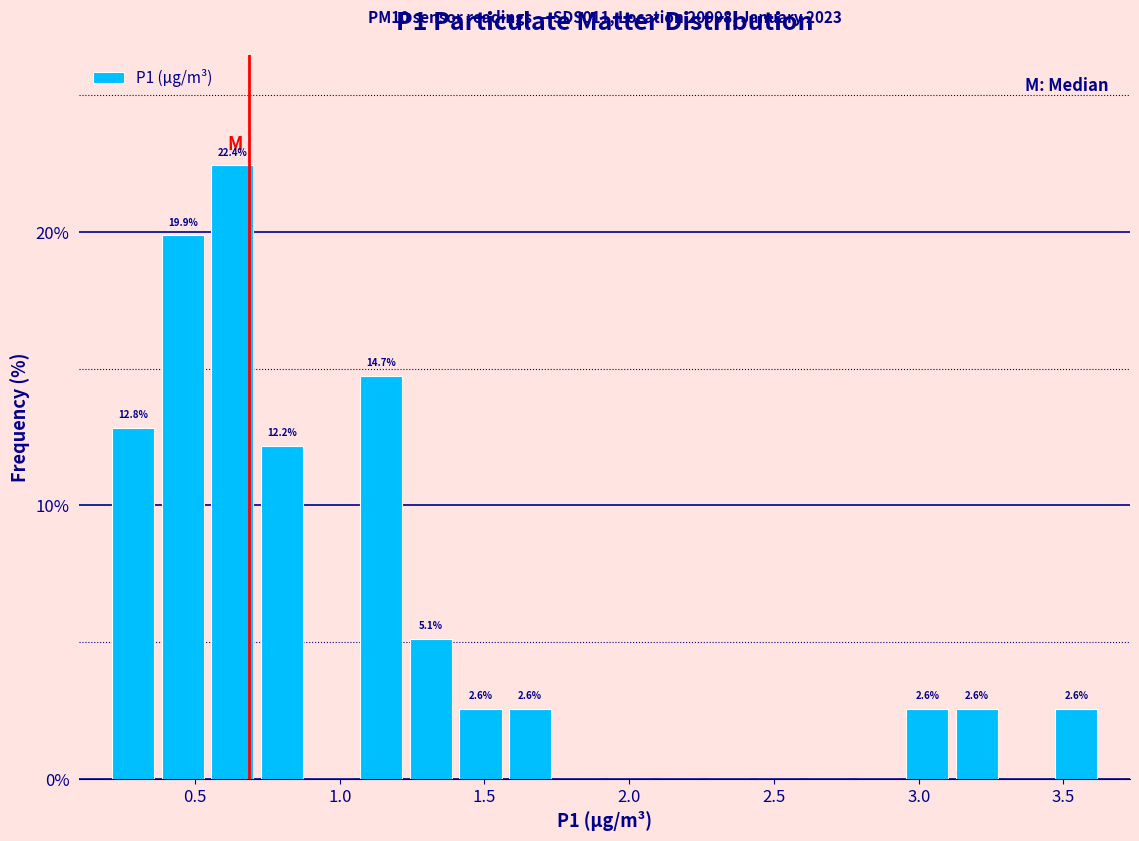

Read against the x-axis, roughly where is the centre of the tallest bar?

0.65